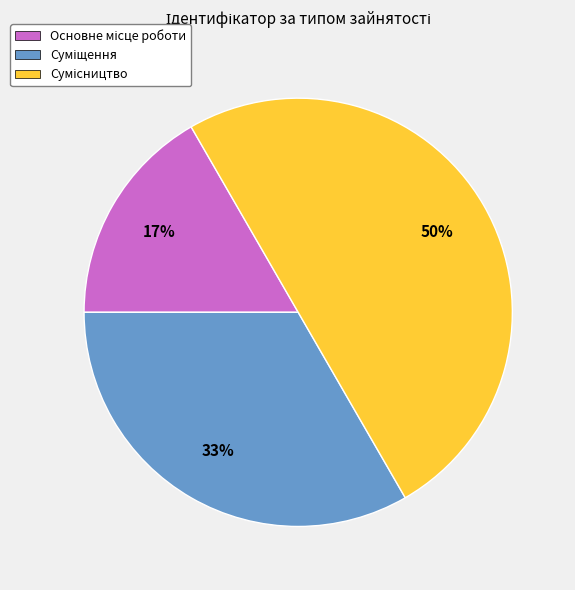

To the nearest percent, what is the average slice percentage?

33%